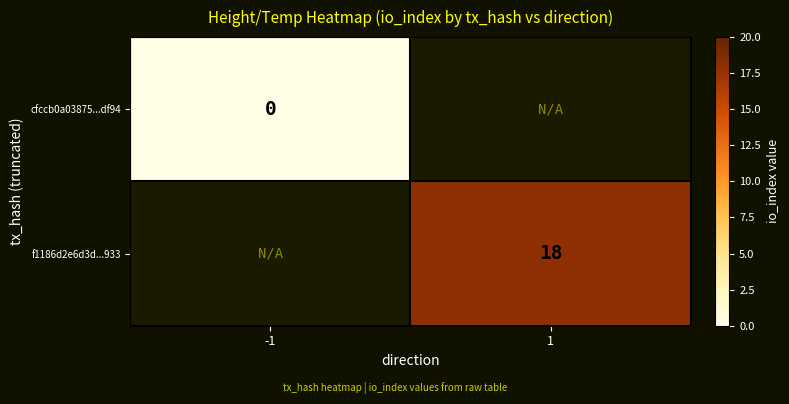

The value of f1186d2e6d3d...933 at 1 is 6. True or false?

False